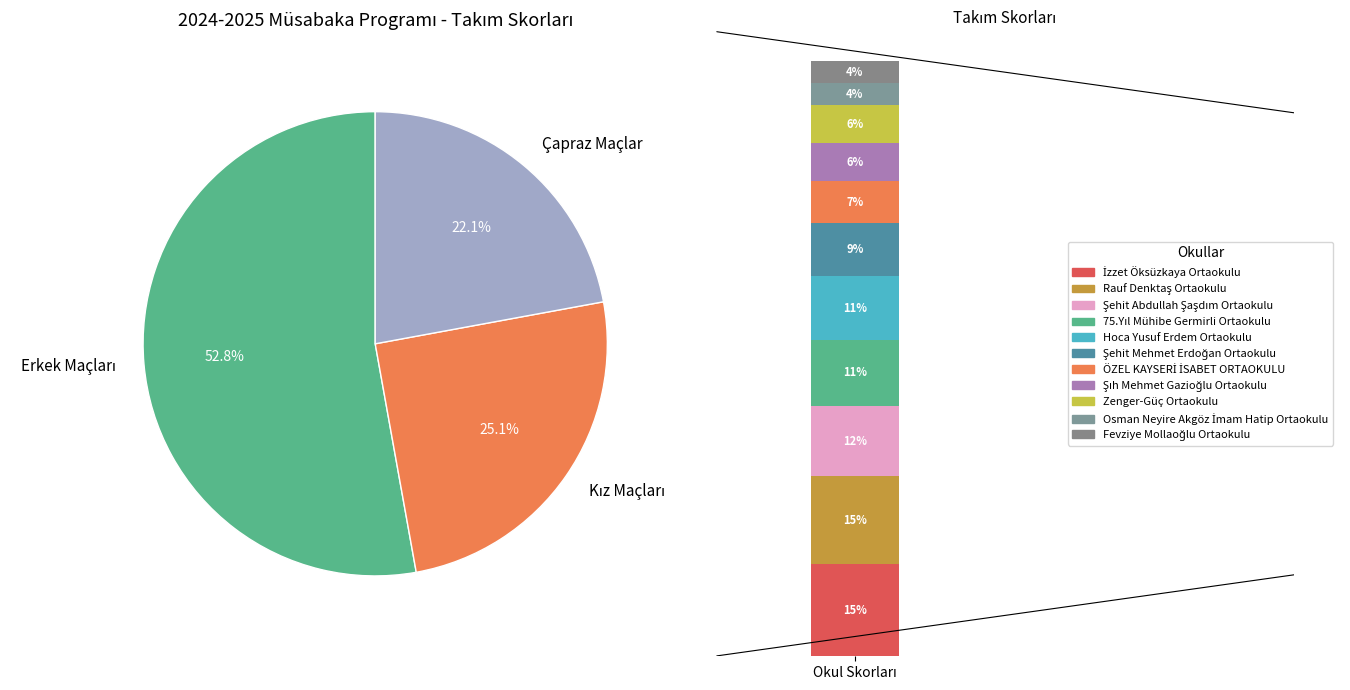

Is the sum of Zenger-Güç Ortaokulu and 75.Yıl Mühibe Germirli Ortaokulu greater than half?

No